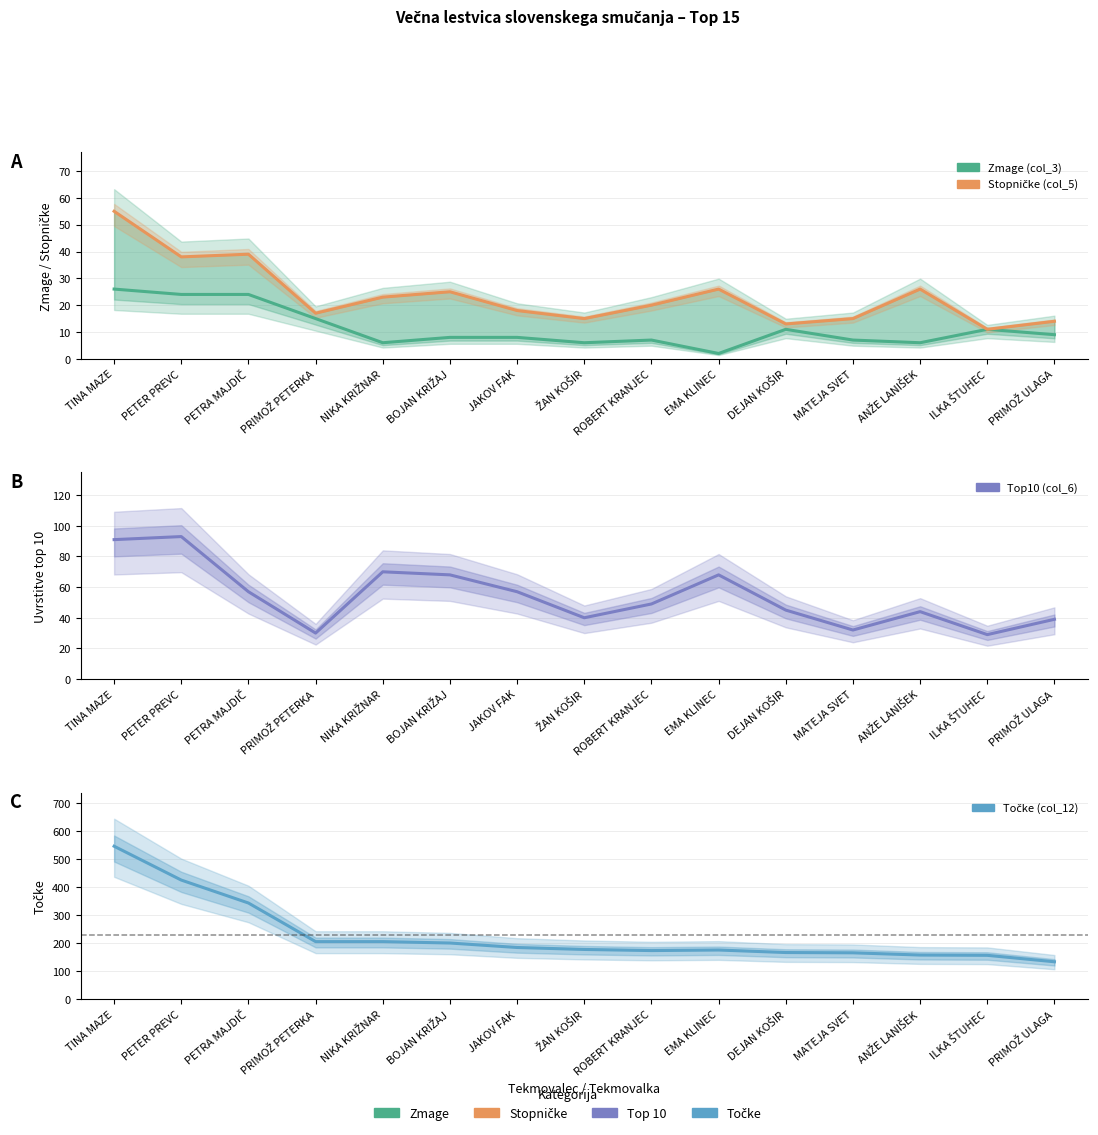

What is the label of the 14th point from the right?

PETER PREVC